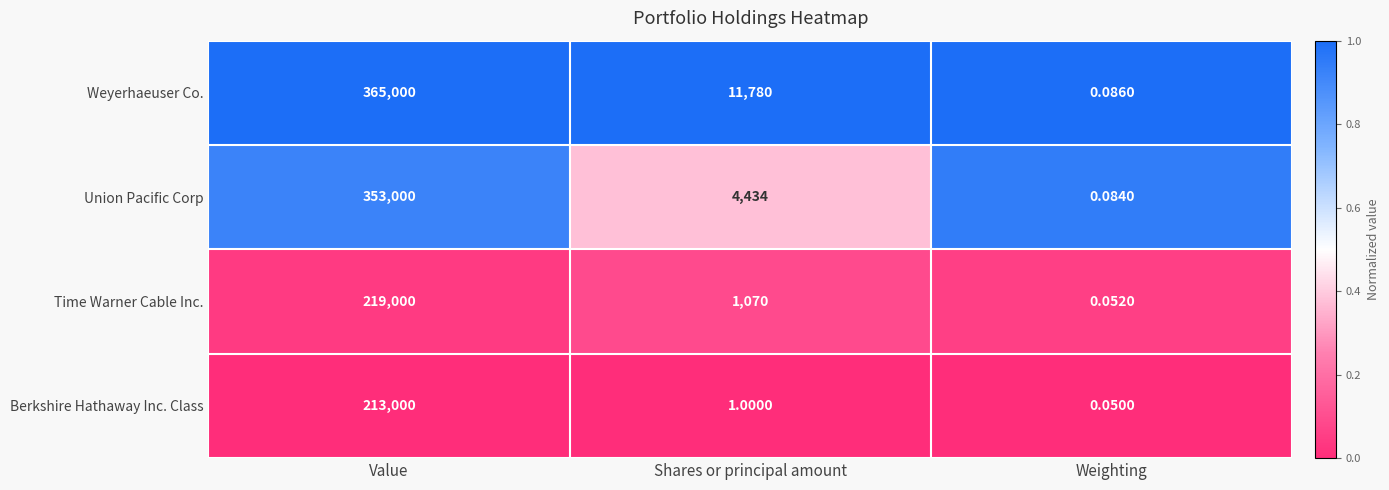

Is the value of Weyerhaeuser Co. at Shares or principal amount greater than the value of Berkshire Hathaway Inc. Class at Weighting?

Yes